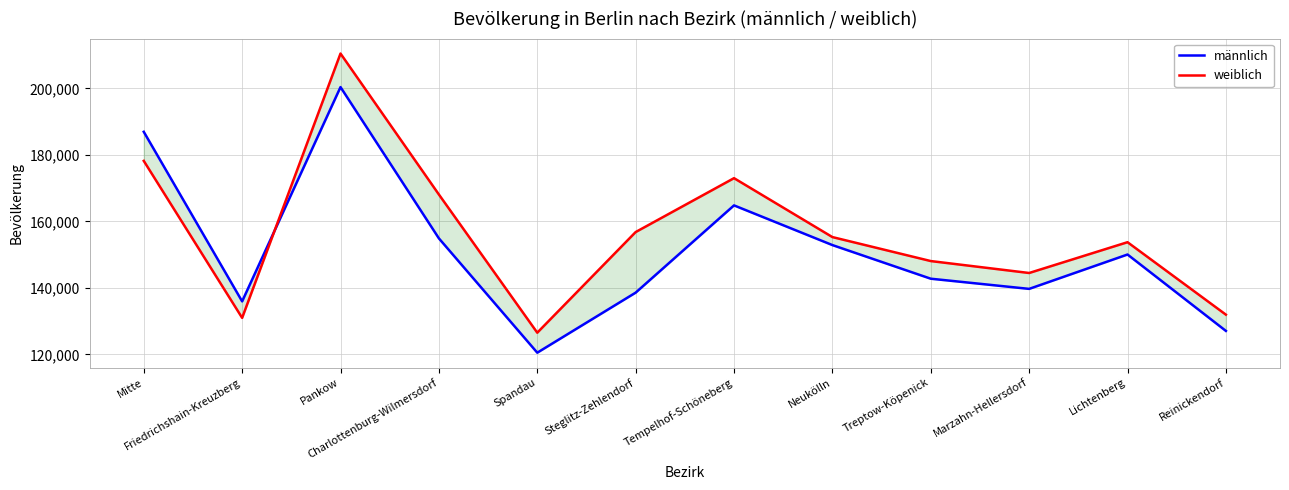

Between which two adjacent categories do weiblich and männlich first intersect?

Friedrichshain-Kreuzberg and Pankow